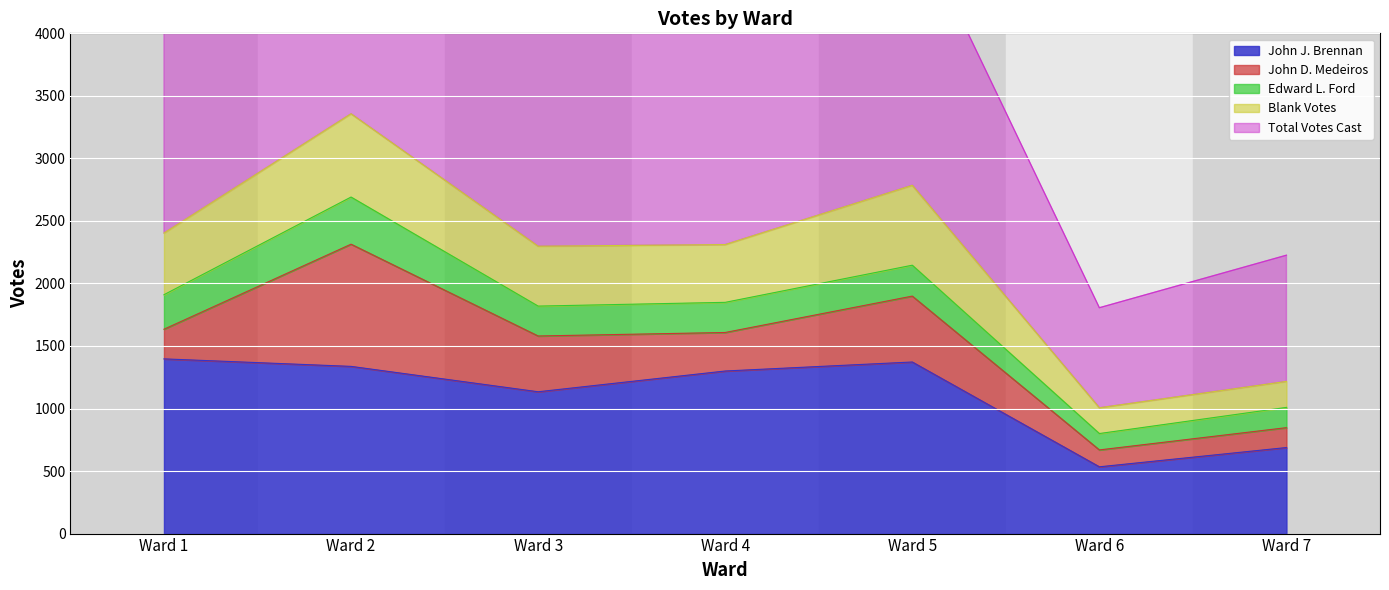

At which category is the sum across all series the highest?

Ward 2